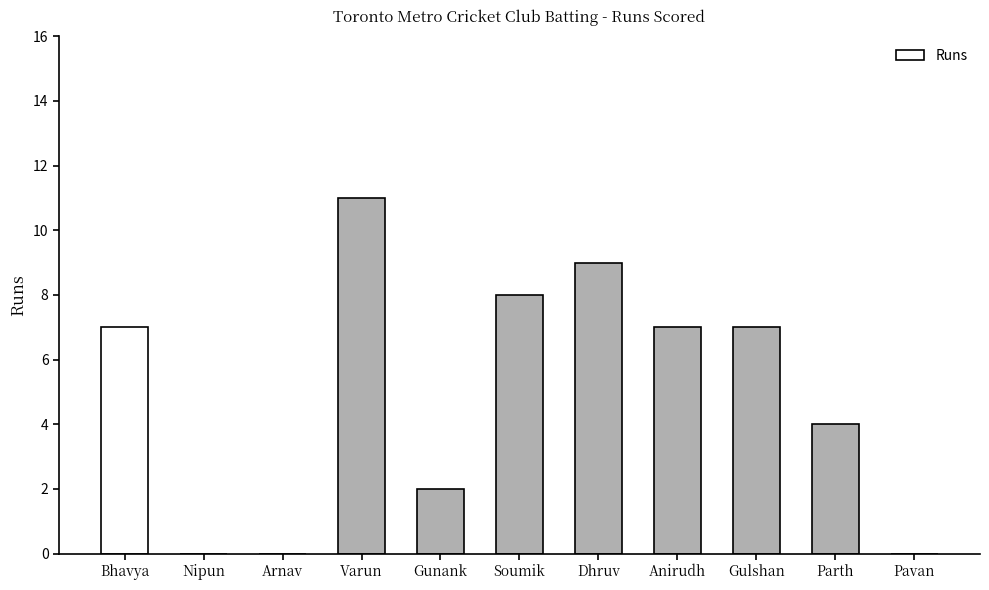

How many distinct data groups are displayed?

1